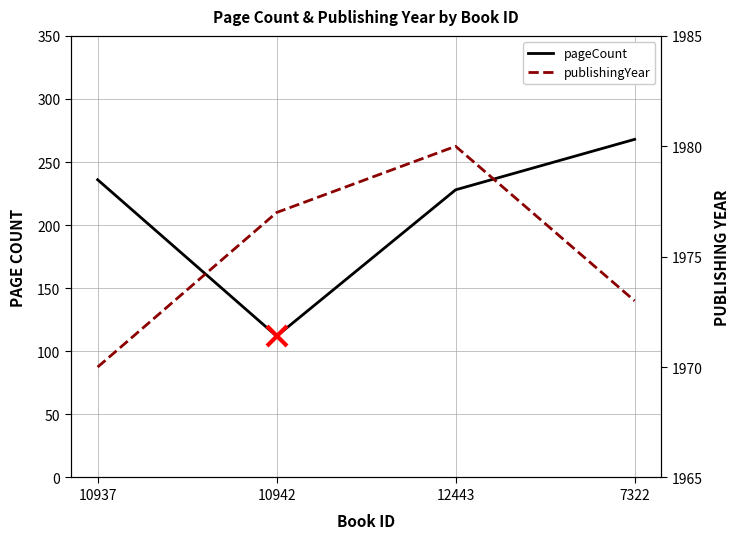

True or false: publishingYear has a value of 1977 at 10942.

True